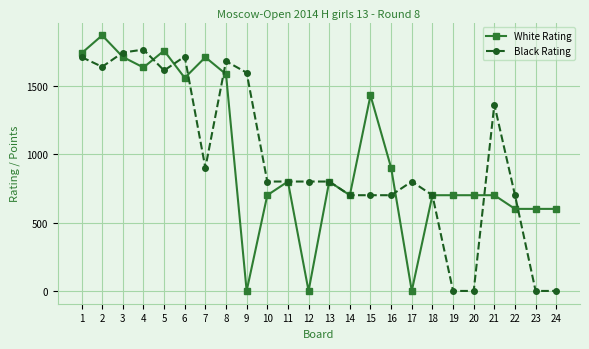

At which category does White Rating reach its first local valley?

4